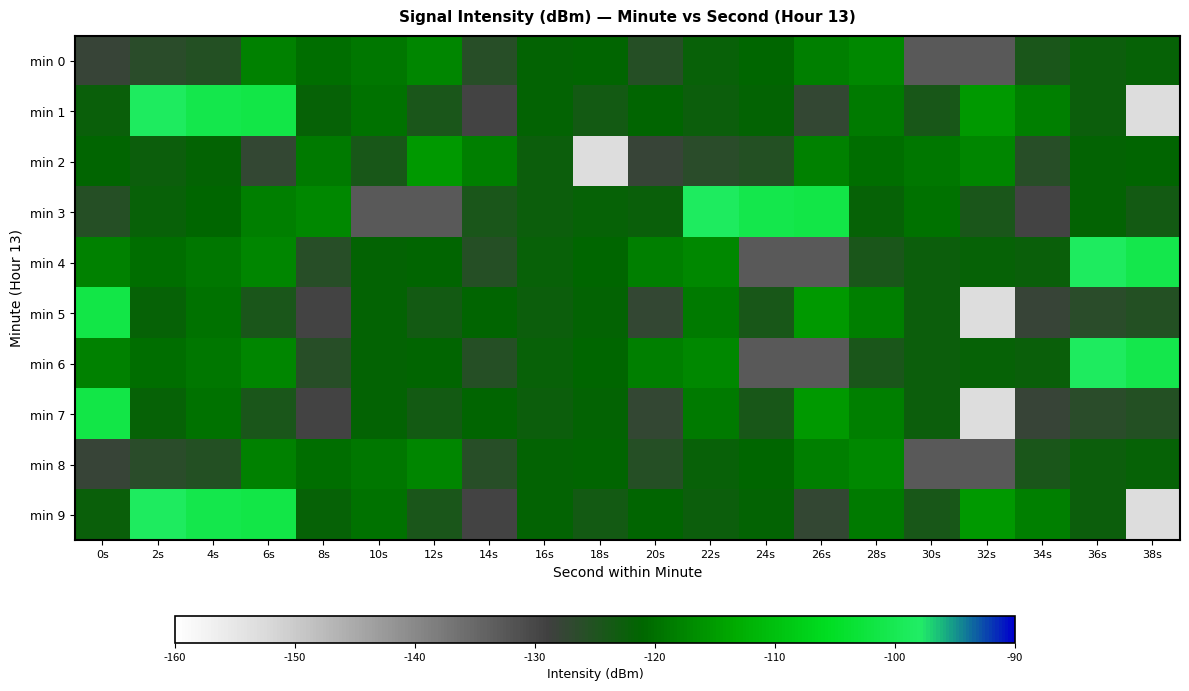

Reading left to right, extract all data points from this chart.

min 0: 0s=-127.8	2s=-126.3	4s=-125.4	6s=-117.9	8s=-120.3	10s=-119.2	12s=-117.4	14s=-126.0	16s=-121.5	18s=-121.4	20s=-125.7	22s=-122.1	24s=-120.9	26s=-118.2	28s=-117.1	30s=-132.9	32s=-132.8	34s=-124.3	36s=-122.7	38s=-121.7
min 1: 0s=-122.3	2s=-98.7	4s=-100.8	6s=-101.3	8s=-121.8	10s=-119.8	12s=-124.4	14s=-129.6	16s=-121.6	18s=-123.4	20s=-121.2	22s=-122.6	24s=-121.6	26s=-127.4	28s=-118.9	30s=-123.9	32s=-115.4	34s=-118.3	36s=-122.6	38s=-152.9
min 2: 0s=-121.2	2s=-122.6	4s=-121.6	6s=-127.4	8s=-118.9	10s=-123.9	12s=-115.4	14s=-118.3	16s=-122.6	18s=-152.9	20s=-127.8	22s=-126.3	24s=-125.4	26s=-117.9	28s=-120.3	30s=-119.2	32s=-117.4	34s=-126.0	36s=-121.5	38s=-121.4
min 3: 0s=-125.7	2s=-122.1	4s=-120.9	6s=-118.2	8s=-117.1	10s=-132.9	12s=-132.8	14s=-124.3	16s=-122.7	18s=-121.7	20s=-122.3	22s=-98.7	24s=-100.8	26s=-101.3	28s=-121.8	30s=-119.8	32s=-124.4	34s=-129.6	36s=-121.6	38s=-123.4
min 4: 0s=-117.9	2s=-120.3	4s=-119.2	6s=-117.4	8s=-126.0	10s=-121.5	12s=-121.4	14s=-125.7	16s=-122.1	18s=-120.9	20s=-118.2	22s=-117.1	24s=-132.9	26s=-132.8	28s=-124.3	30s=-122.7	32s=-121.7	34s=-122.3	36s=-98.7	38s=-100.8
min 5: 0s=-101.3	2s=-121.8	4s=-119.8	6s=-124.4	8s=-129.6	10s=-121.6	12s=-123.4	14s=-121.2	16s=-122.6	18s=-121.6	20s=-127.4	22s=-118.9	24s=-123.9	26s=-115.4	28s=-118.3	30s=-122.6	32s=-152.9	34s=-127.8	36s=-126.3	38s=-125.4
min 6: 0s=-117.9	2s=-120.3	4s=-119.2	6s=-117.4	8s=-126.0	10s=-121.5	12s=-121.4	14s=-125.7	16s=-122.1	18s=-120.9	20s=-118.2	22s=-117.1	24s=-132.9	26s=-132.8	28s=-124.3	30s=-122.7	32s=-121.7	34s=-122.3	36s=-98.7	38s=-100.8
min 7: 0s=-101.3	2s=-121.8	4s=-119.8	6s=-124.4	8s=-129.6	10s=-121.6	12s=-123.4	14s=-121.2	16s=-122.6	18s=-121.6	20s=-127.4	22s=-118.9	24s=-123.9	26s=-115.4	28s=-118.3	30s=-122.6	32s=-152.9	34s=-127.8	36s=-126.3	38s=-125.4
min 8: 0s=-127.8	2s=-126.3	4s=-125.4	6s=-117.9	8s=-120.3	10s=-119.2	12s=-117.4	14s=-126.0	16s=-121.5	18s=-121.4	20s=-125.7	22s=-122.1	24s=-120.9	26s=-118.2	28s=-117.1	30s=-132.9	32s=-132.8	34s=-124.3	36s=-122.7	38s=-121.7
min 9: 0s=-122.3	2s=-98.7	4s=-100.8	6s=-101.3	8s=-121.8	10s=-119.8	12s=-124.4	14s=-129.6	16s=-121.6	18s=-123.4	20s=-121.2	22s=-122.6	24s=-121.6	26s=-127.4	28s=-118.9	30s=-123.9	32s=-115.4	34s=-118.3	36s=-122.6	38s=-152.9